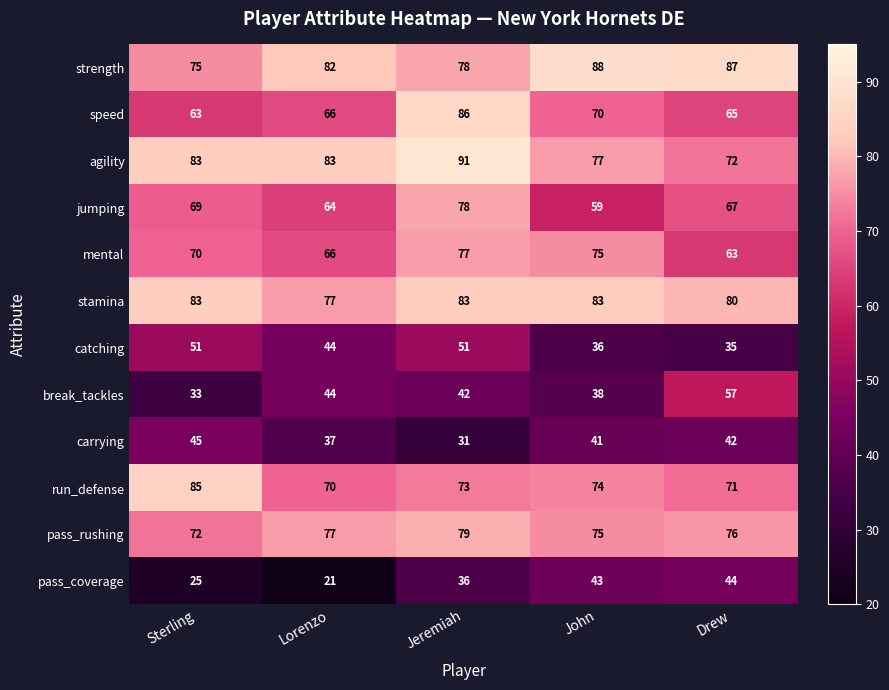

At how many categories does at least one series exceed 58?

5